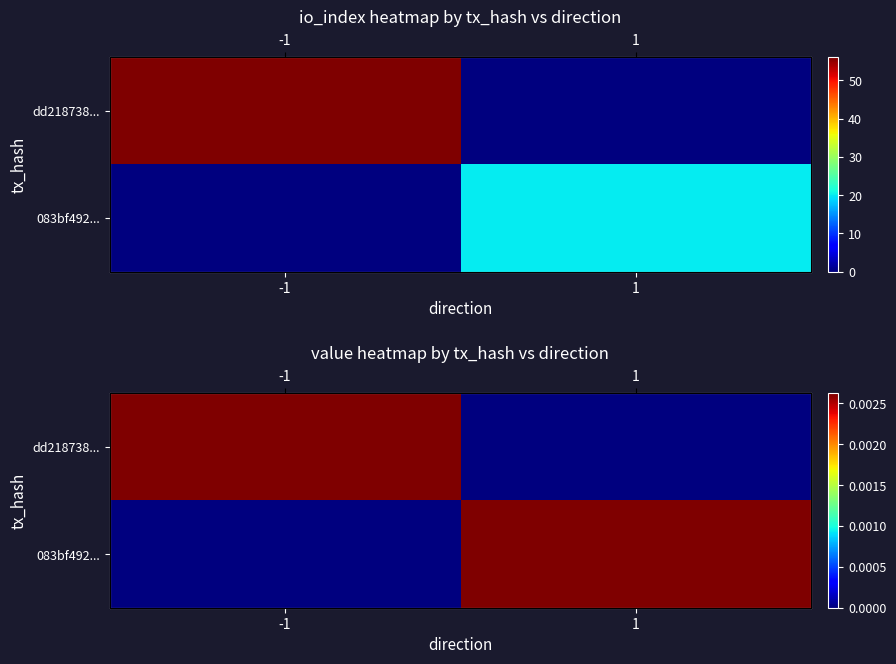

The dd218738... series shows -0.0 at 1. True or false?

False